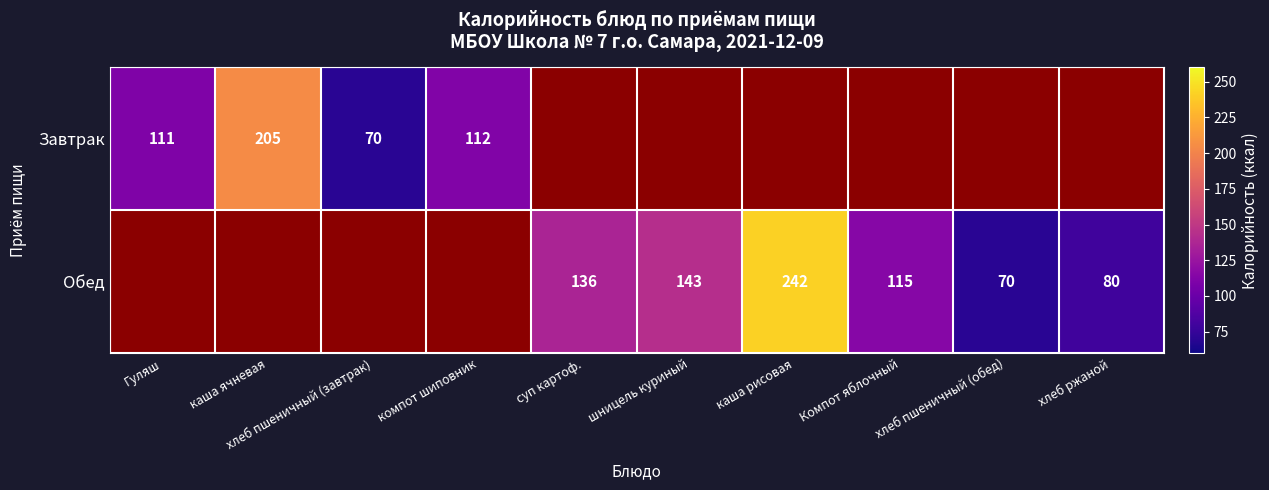

The Завтрак series shows 205 at каша ячневая. True or false?

True